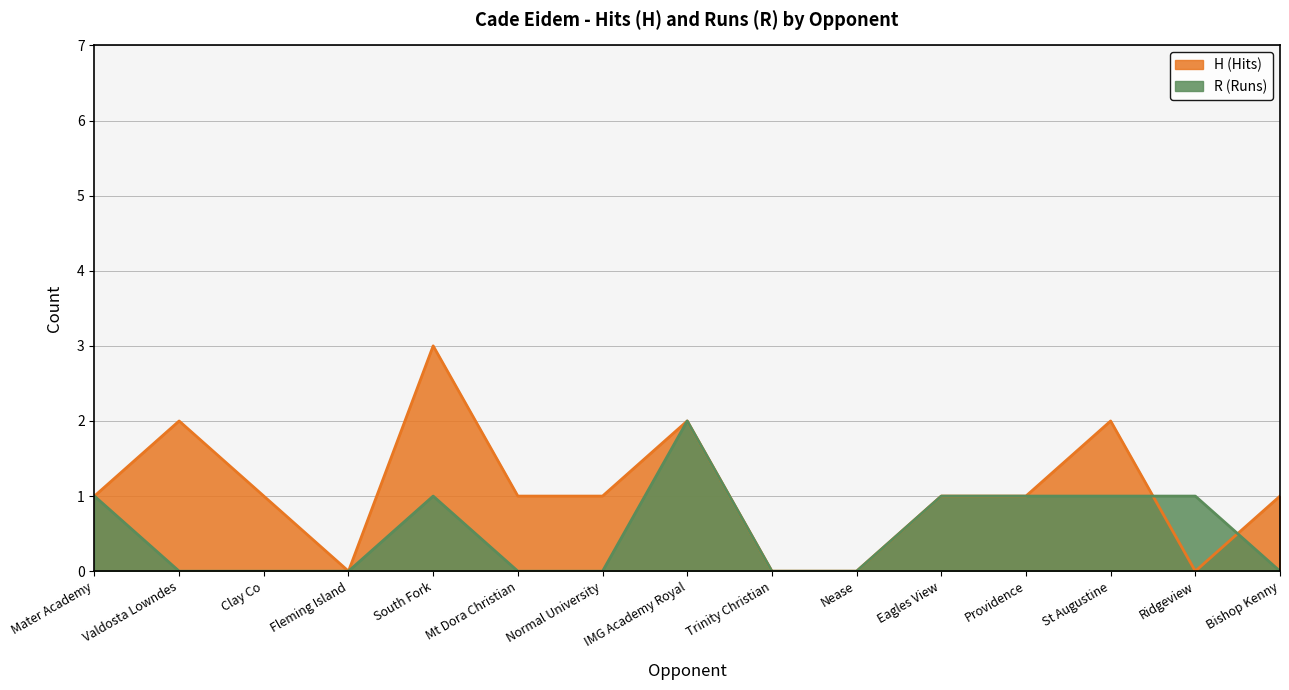

Which series has the widest spread of values?

H